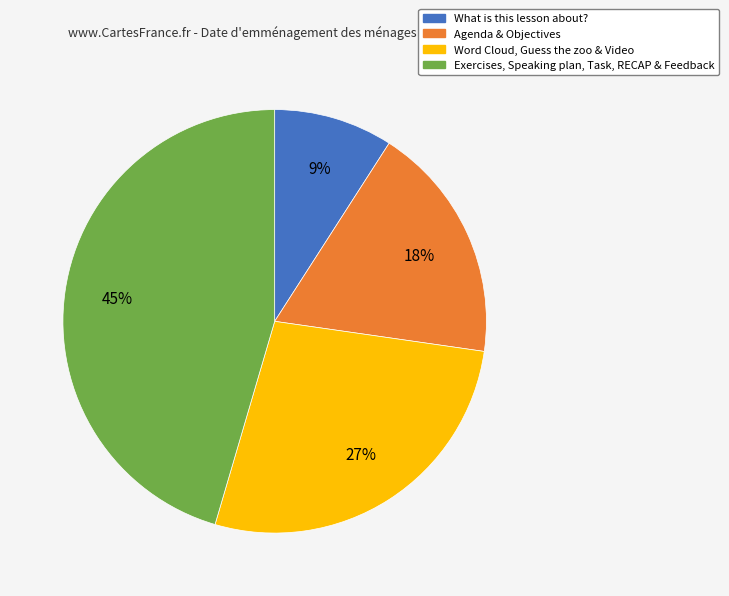

Is there a majority slice in this chart?

No